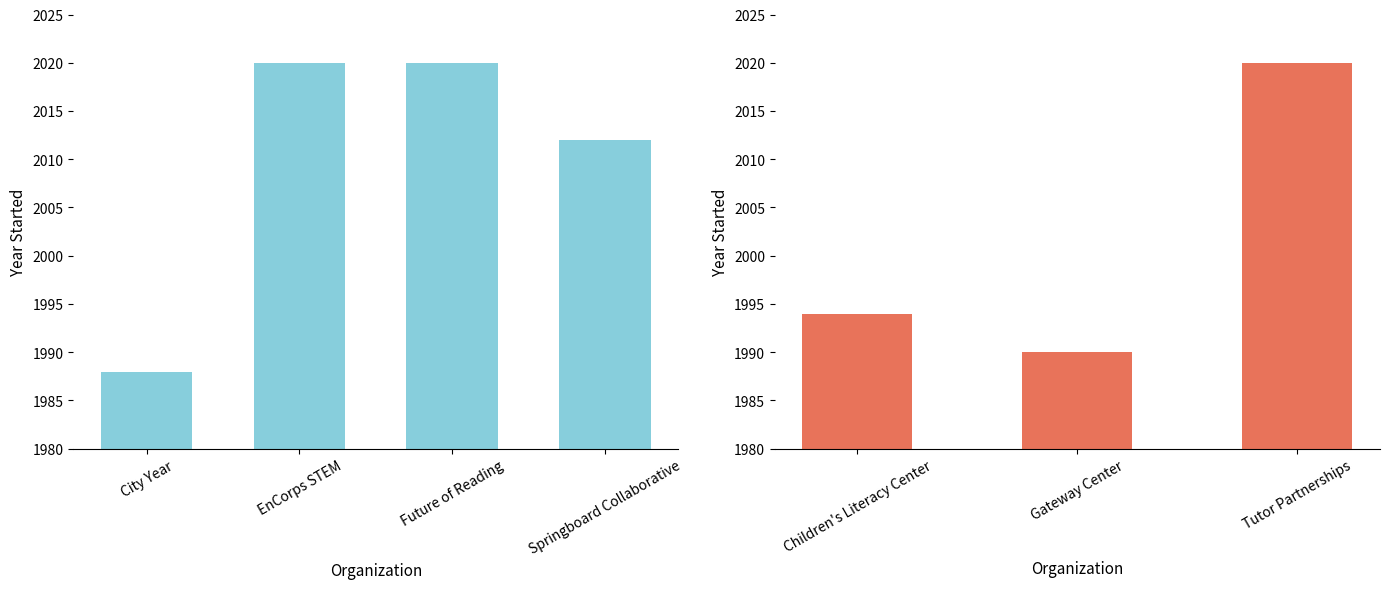

Reading left to right, extract all data points from this chart.

1988	2020	2020	2012	1994	1990	2020